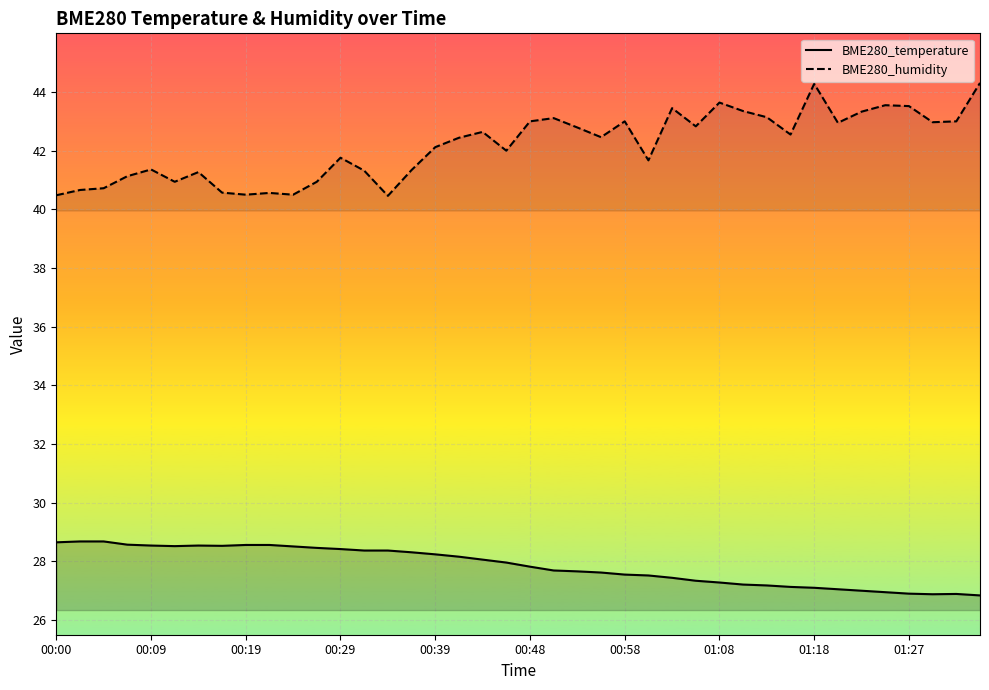

How many data points in BME280_humidity are above 42?

22